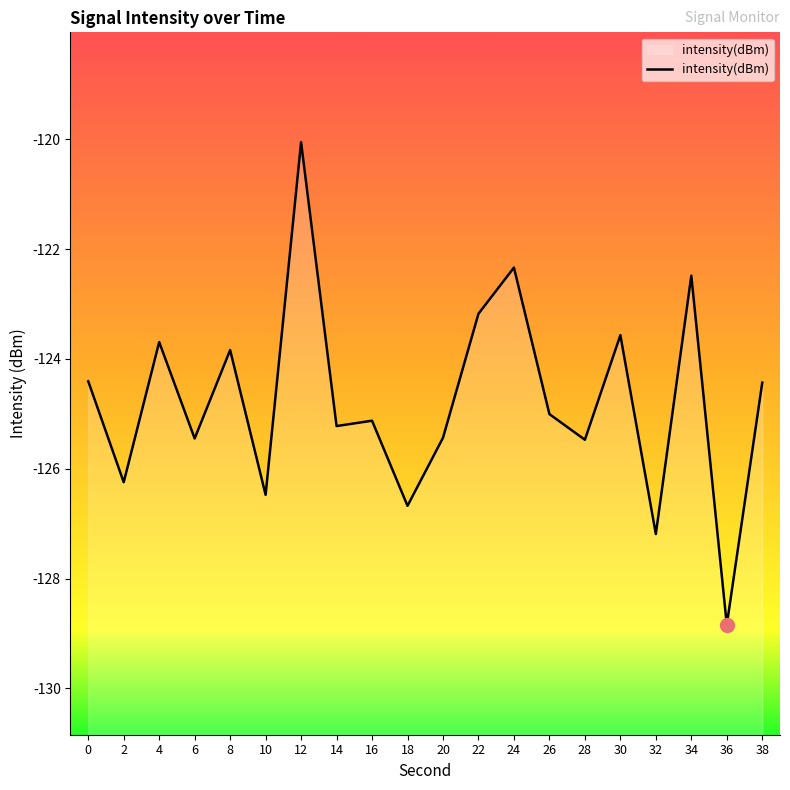

What is the approximate value at 6?

-125.4